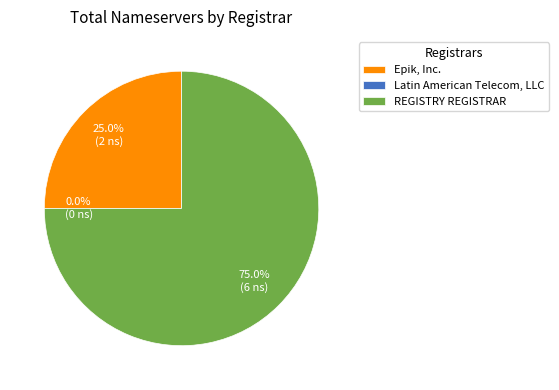

What is the total percentage of Epik, Inc. and REGISTRY REGISTRAR?

100.0%